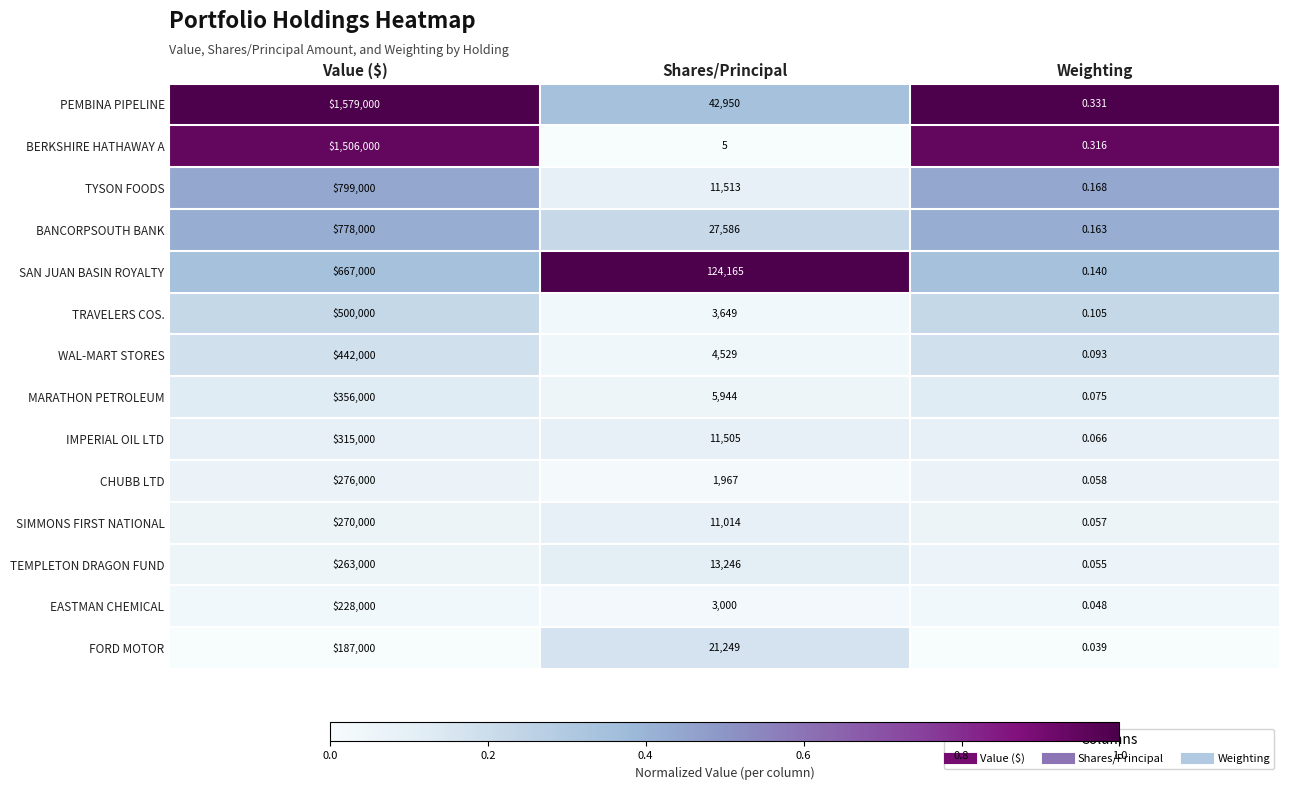

Which category has the highest value in the SIMMONS FIRST NATIONAL series?

Value ($)